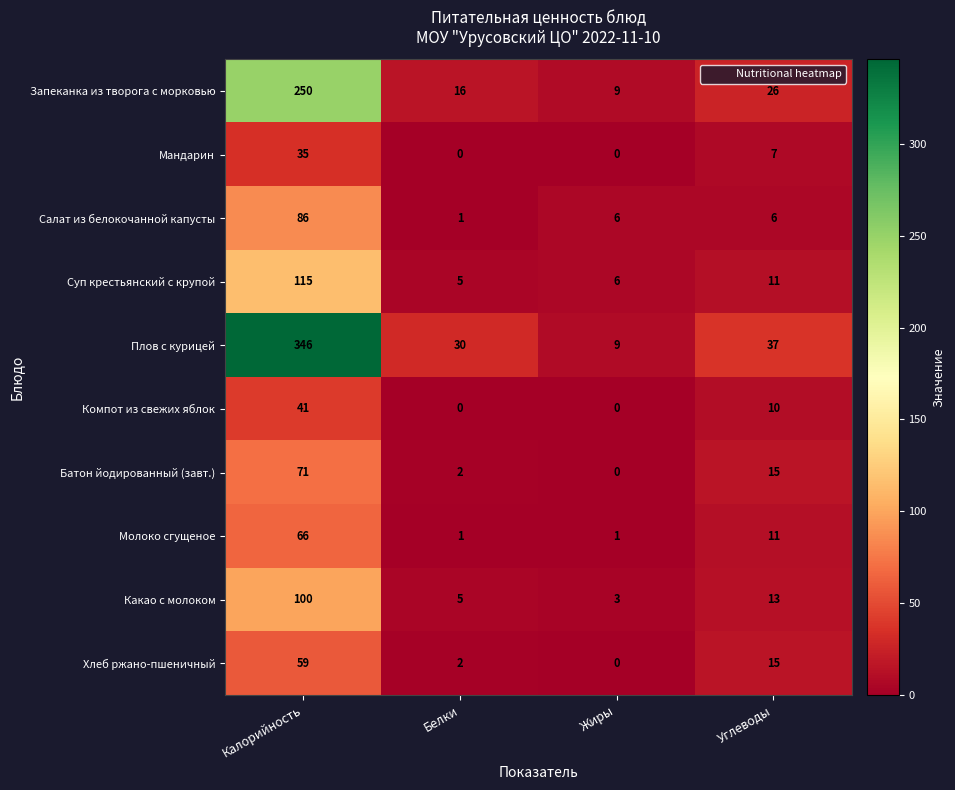

What is the spread (max minus min) of values at Жиры?

9